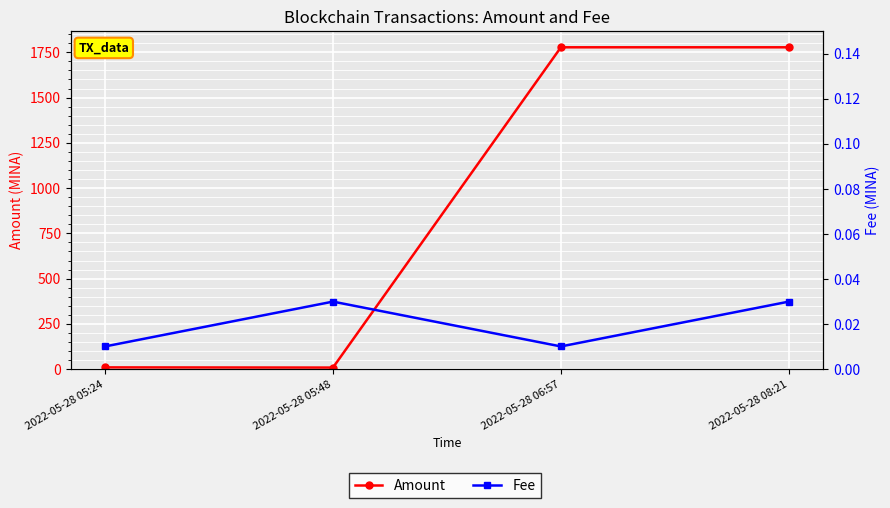

At which label does Amount first exceed 1777?

2022-05-28 06:57